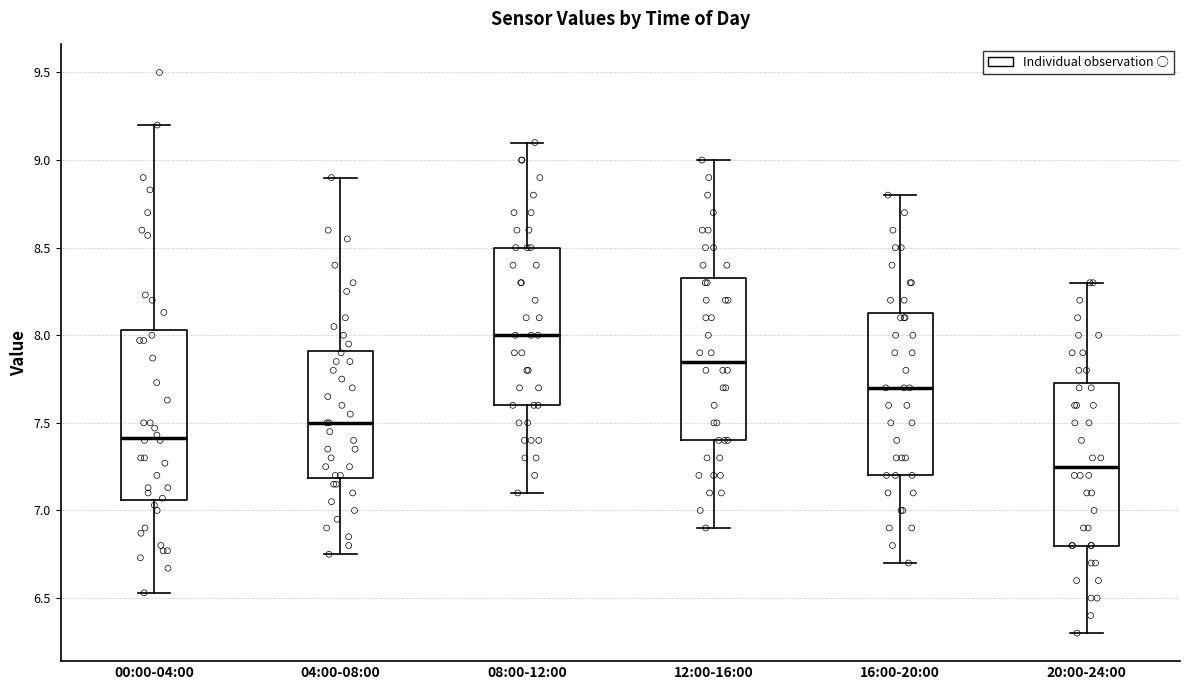

Where does the upper whisker of the box for 08:00-12:00 end on the y-axis? The values are not printed on the chart, so give them approximately, as read against the axis.

9.10